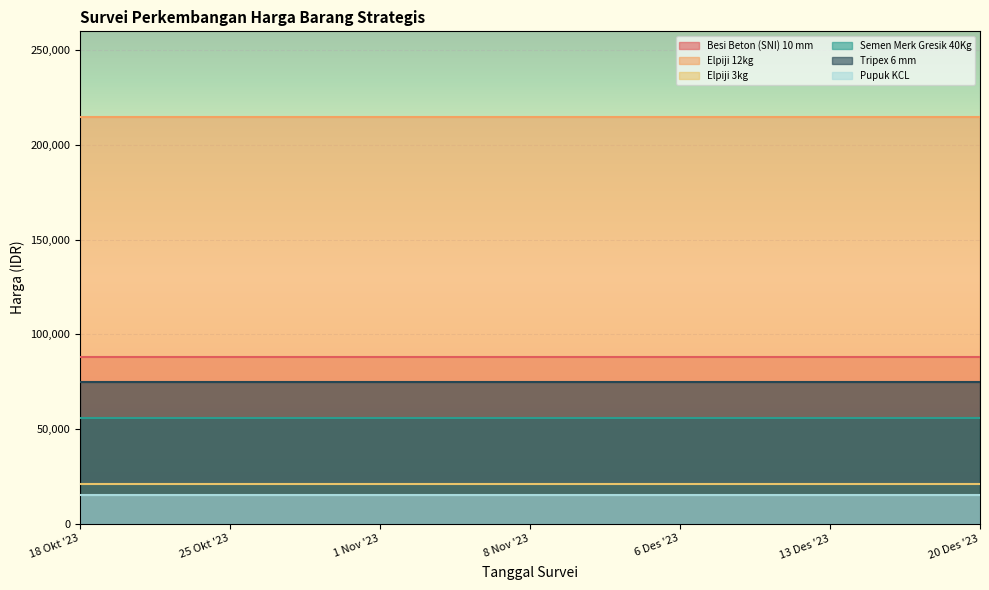

Reading left to right, what are all the values shown in this chart?

Besi Beton (SNI) 10 mm: 88000	88000	88000	88000	88000	88000	88000
Elpiji 12kg: 215000	215000	215000	215000	215000	215000	215000
Elpiji 3kg: 21000	21000	21000	21000	21000	21000	21000
Semen Merk Gresik 40Kg: 56000	56000	56000	56000	56000	56000	56000
Tripex 6 mm: 75000	75000	75000	75000	75000	75000	75000
Pupuk KCL: 15000	15000	15000	15000	15000	15000	15000